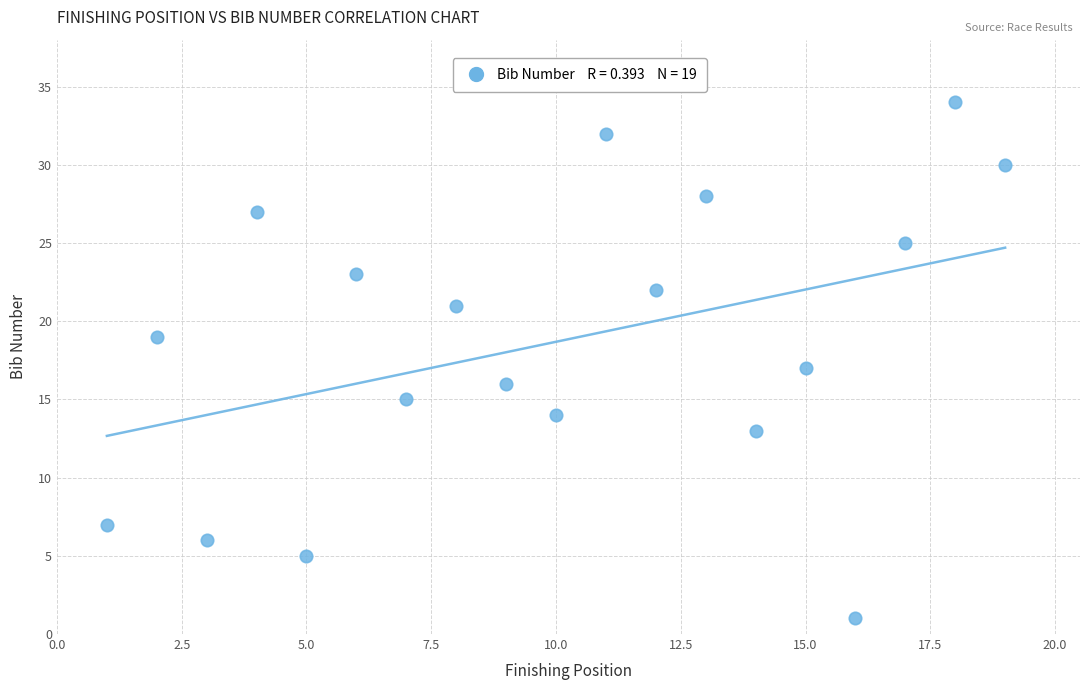

What is the range of X values (max minus min)?

18